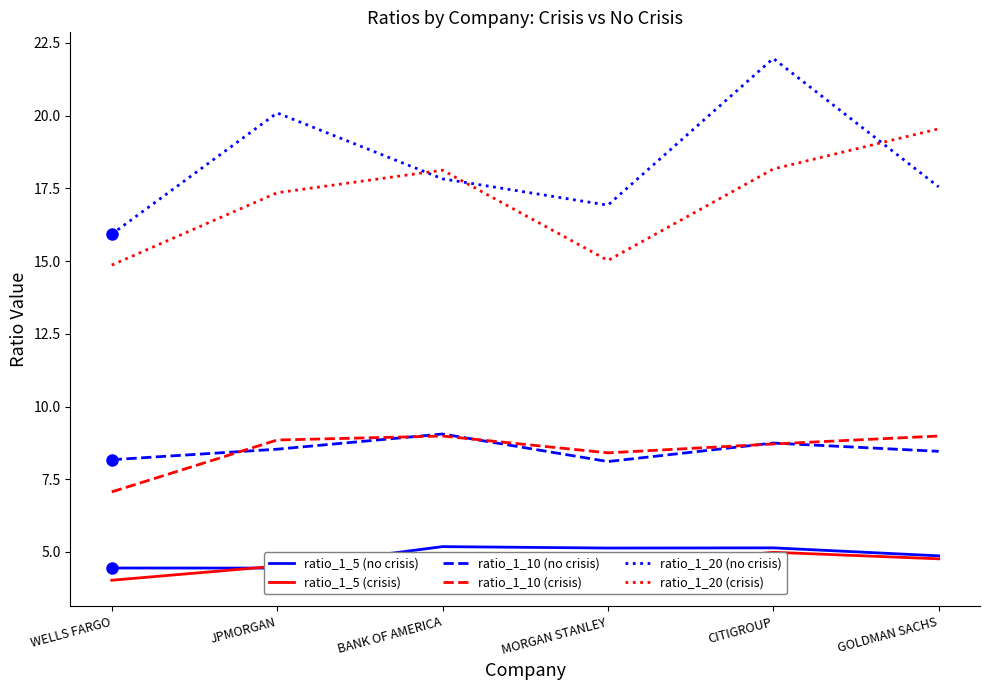

Rank the series by their maximum value, from lowest to highest.

ratio_1_5 (crisis), ratio_1_5 (no crisis), ratio_1_10 (crisis), ratio_1_10 (no crisis), ratio_1_20 (crisis), ratio_1_20 (no crisis)